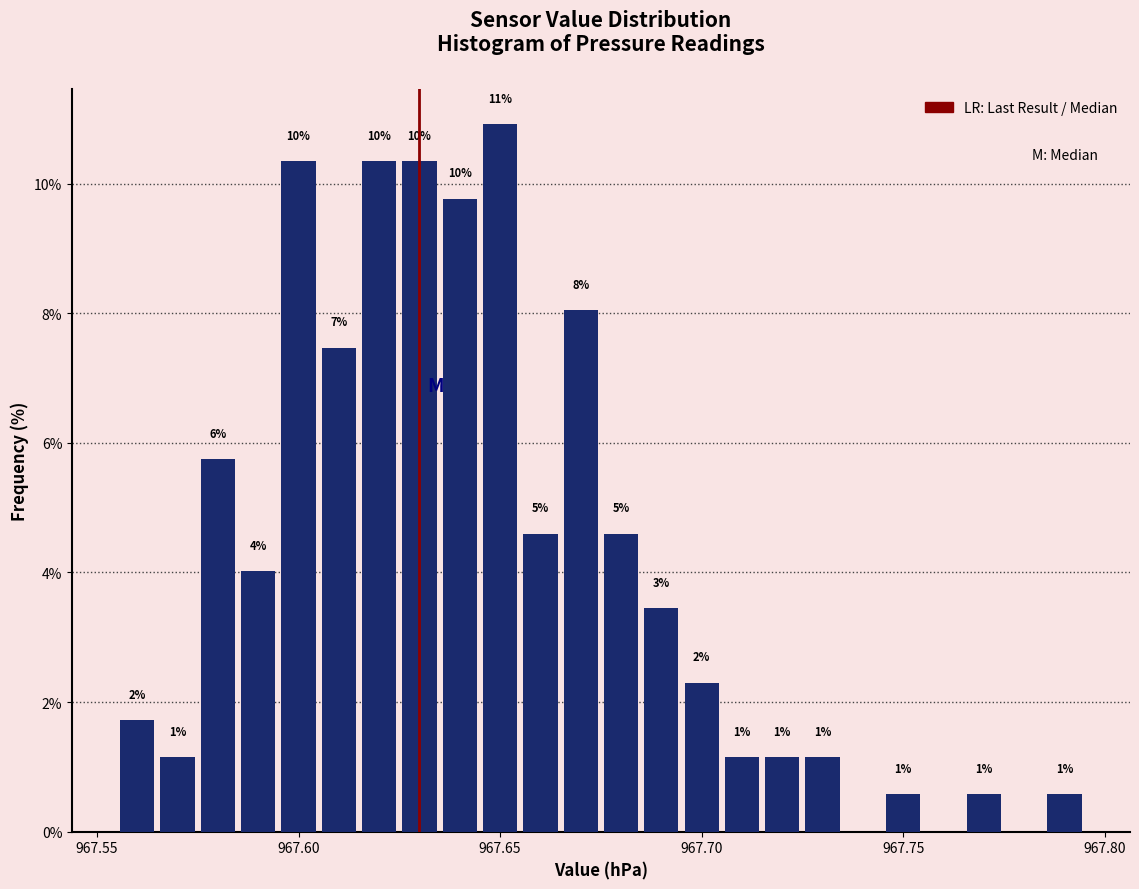

Read against the x-axis, roughly where is the centre of the tallest bar?

967.650